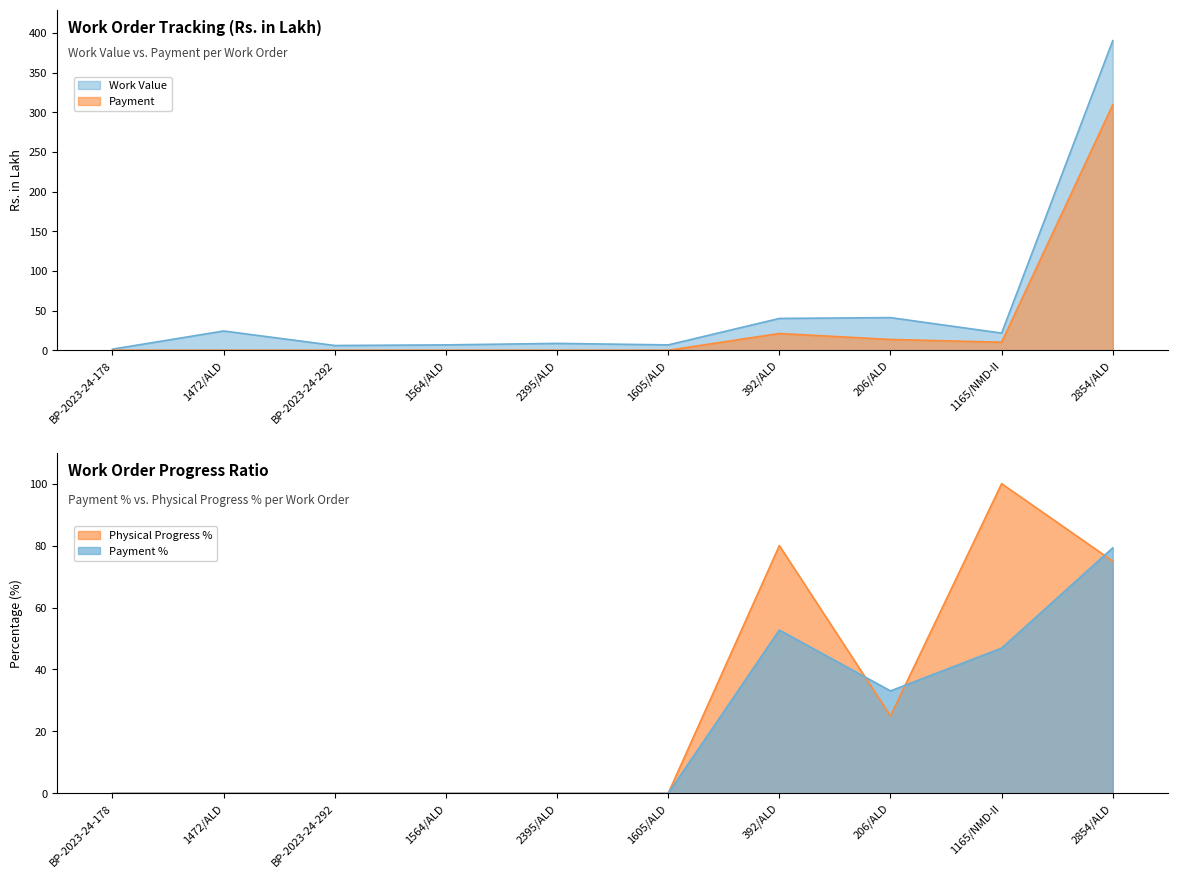

At which category does Work Value reach its first local valley?

BP-2023-24-292